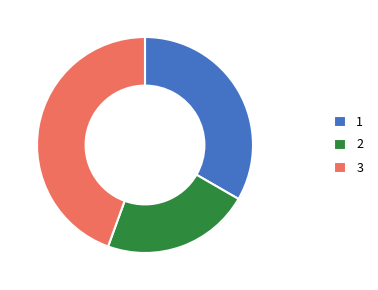

Do 1 and 3 together represent more than half of the pie?

Yes